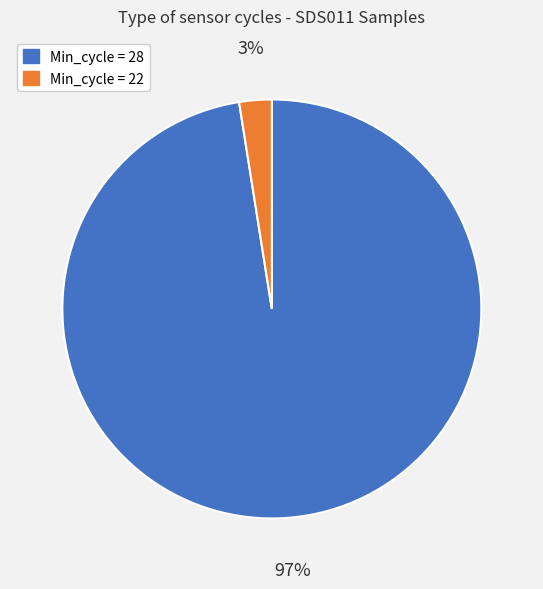

Is there any slice that represents more than half of the pie?

Yes